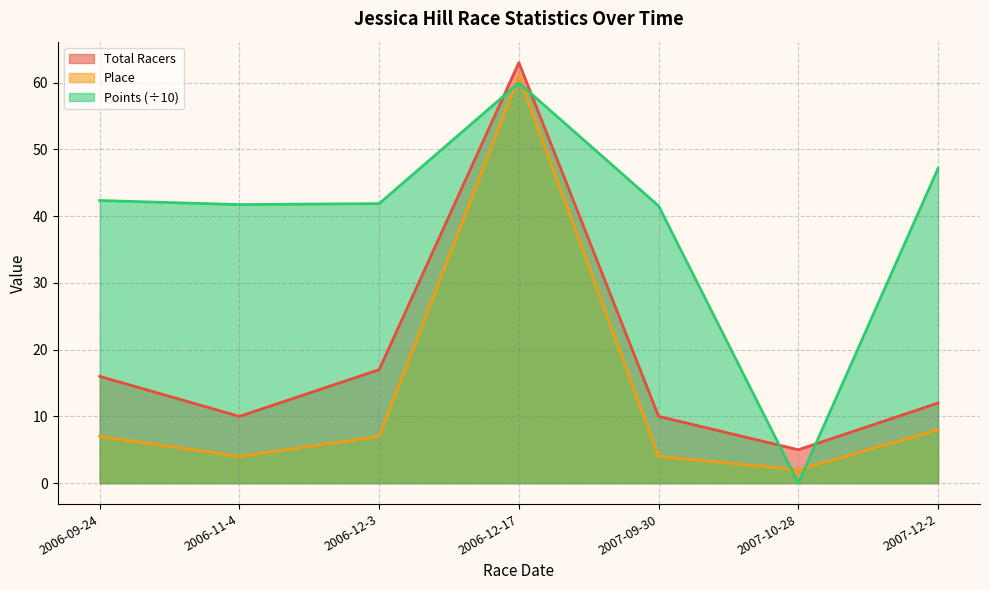

True or false: Total Racers and Place cross at least once.

False